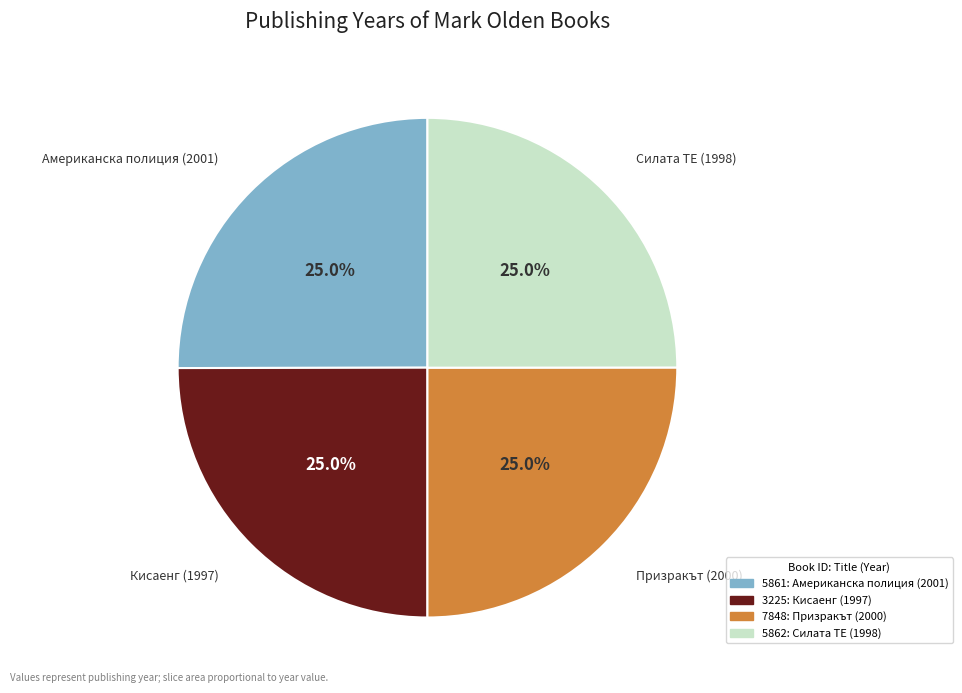

Count the number of slices in the pie.

4